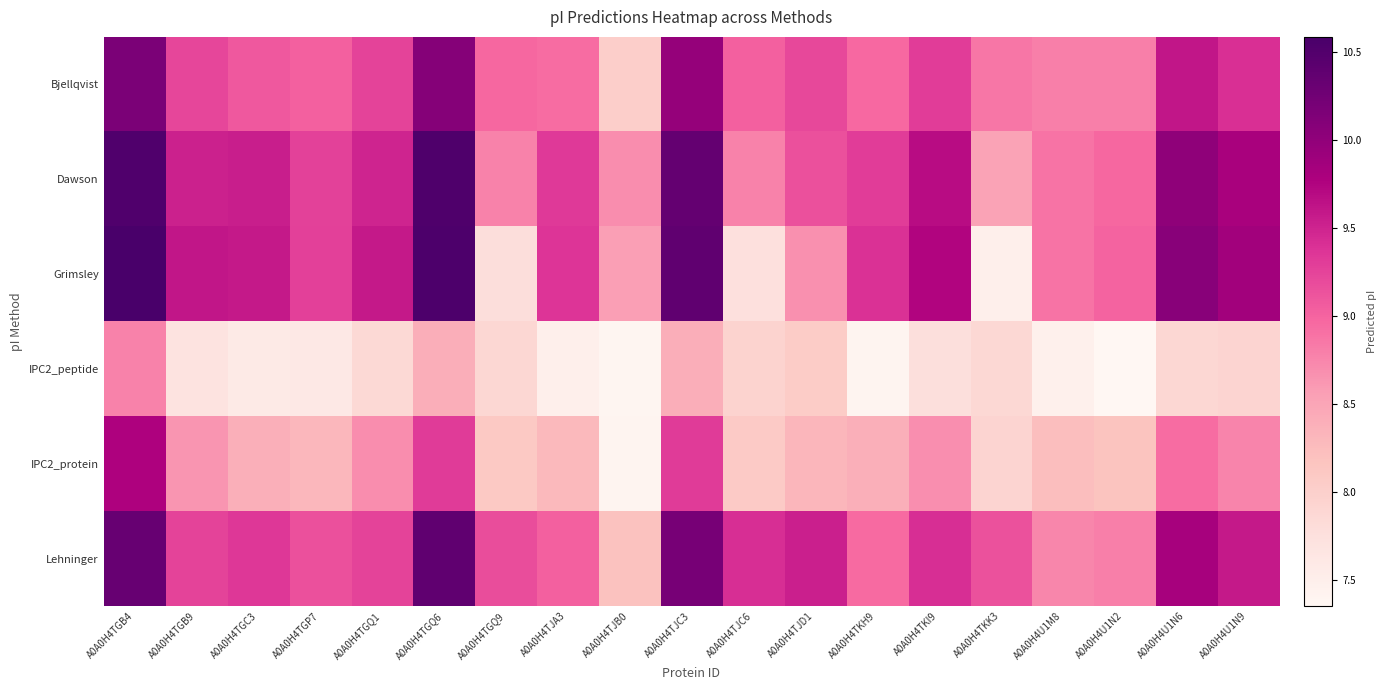

Which series has the widest spread of values?

Grimsley